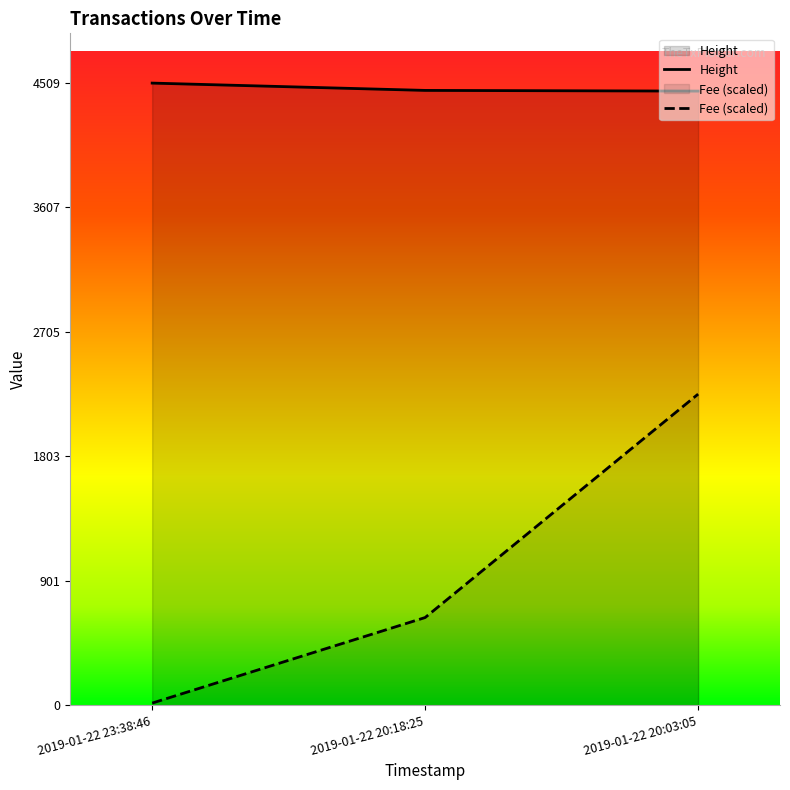

Reading left to right, list all the values displayed in this chart.

Fee: 2019-01-22 23:38:46=14.7	2019-01-22 20:18:25=634.8	2019-01-22 20:03:05=2254.5
Height: 2019-01-22 23:38:46=4509.0	2019-01-22 20:18:25=4456.0	2019-01-22 20:03:05=4451.0